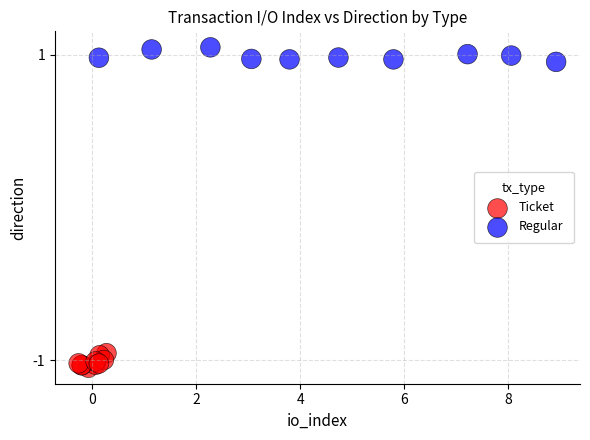

Which series reaches the maximum Y coordinate?

Regular